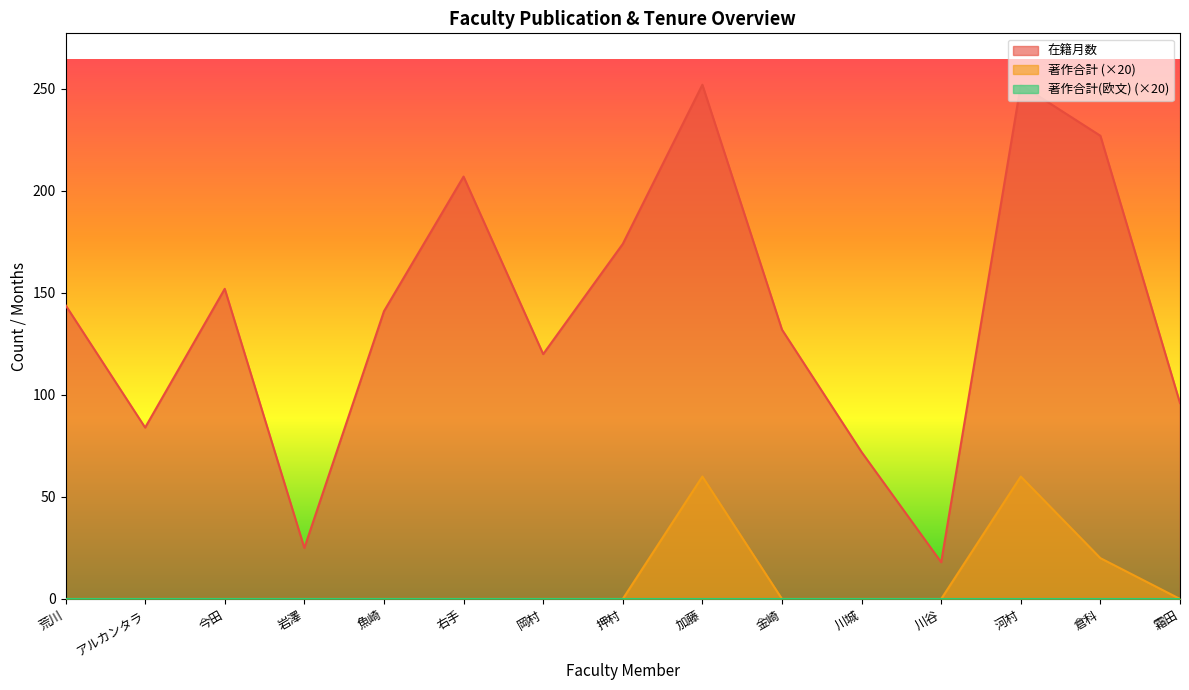

True or false: 在籍月数 and 著作合計 intersect in this chart.

False